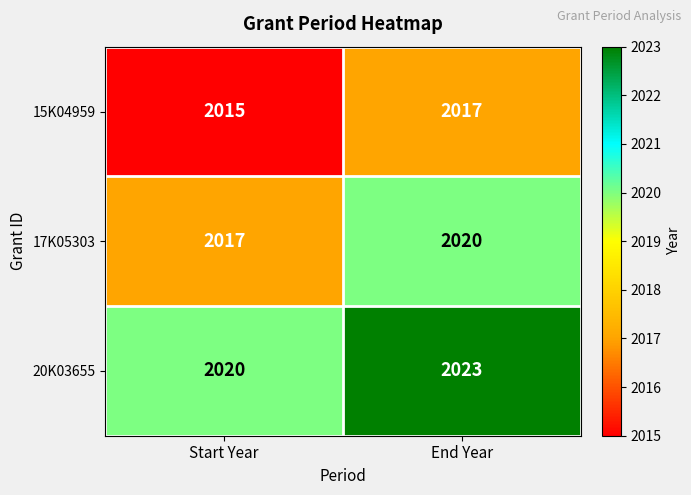

What is the spread (max minus min) of values at End Year?

6